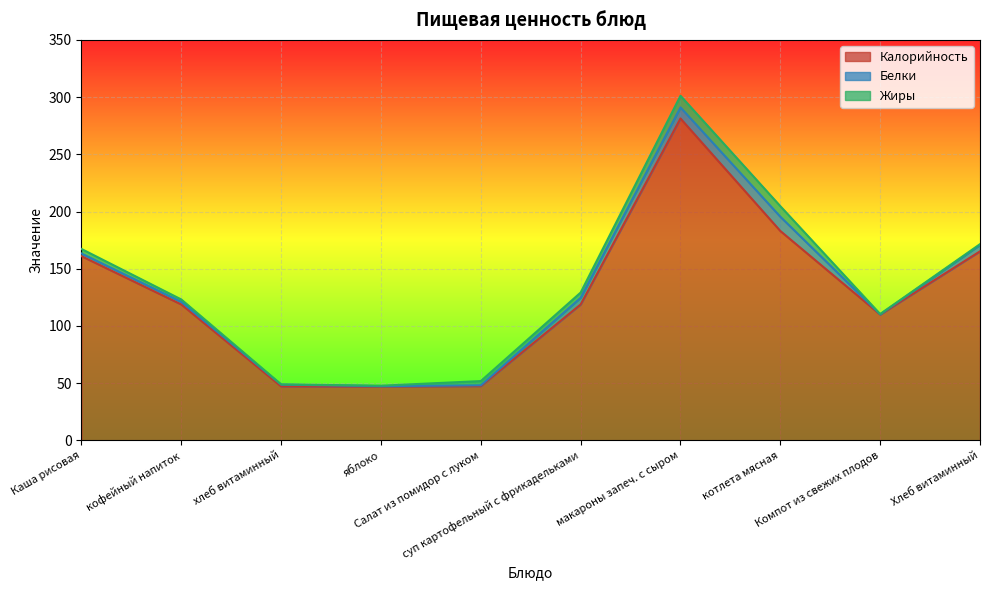

What are all the series names shown in the legend?

Калорийность, Белки, Жиры